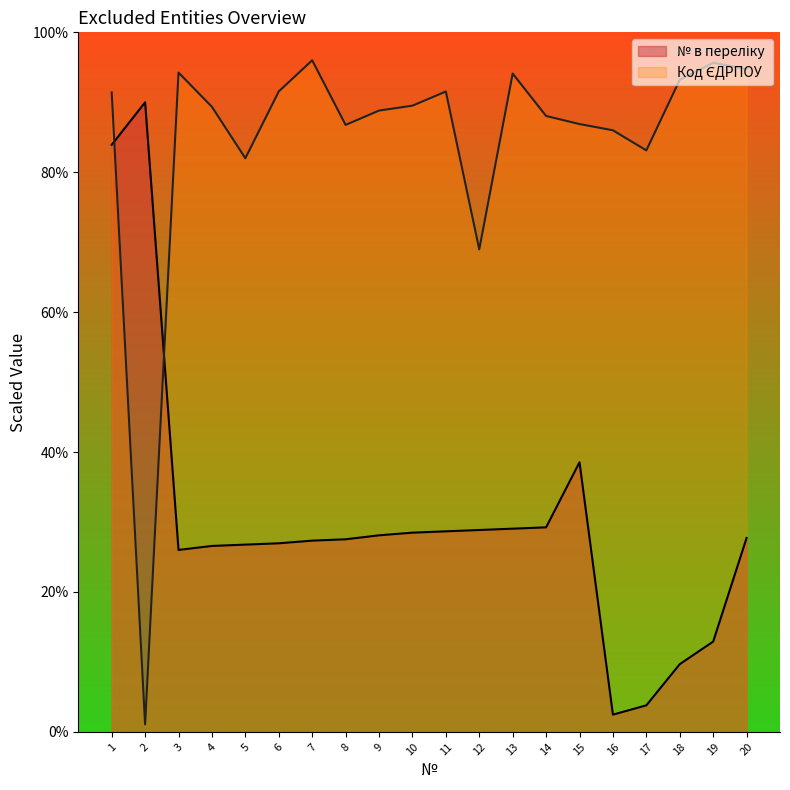

How many lines are shown in the chart?

2